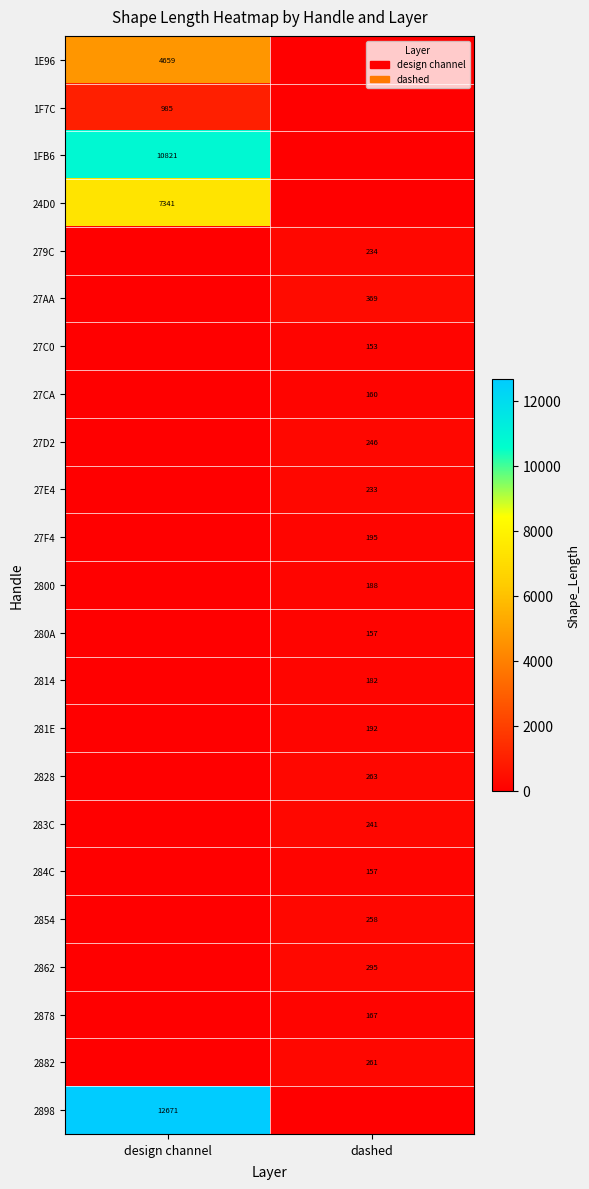

True or false: 2898 has a value of 8310 at design channel.

False